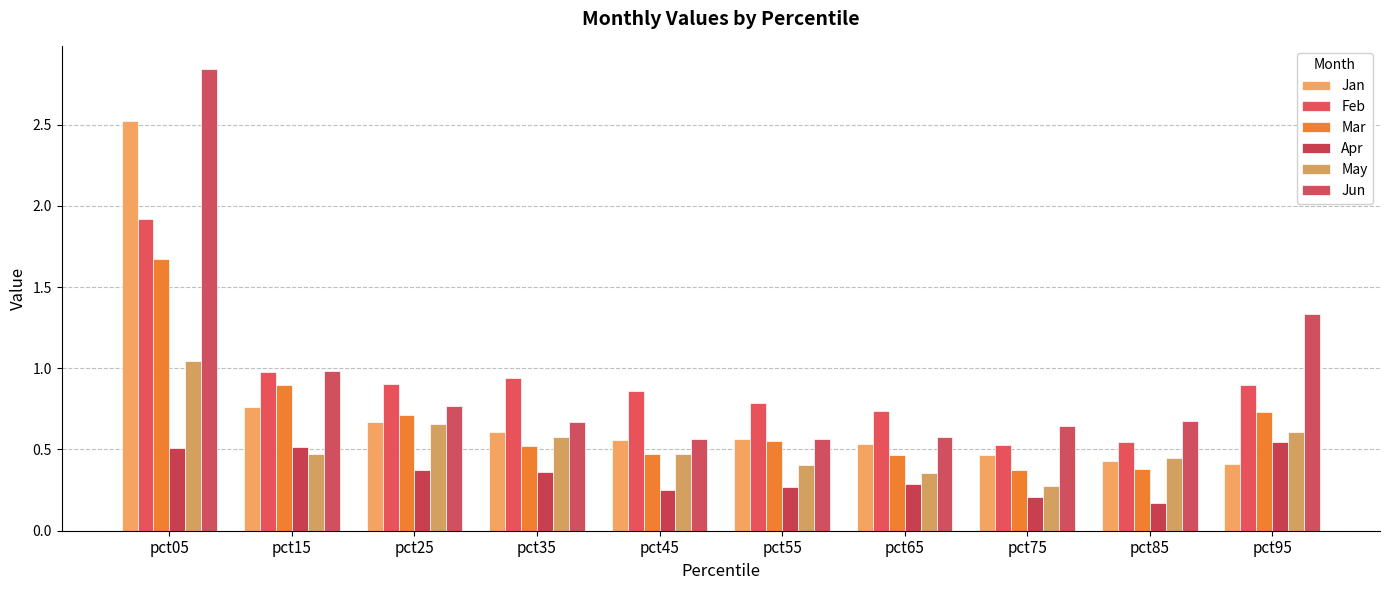

What is the sum of the Jan values at pct15 and pct25?

1.4